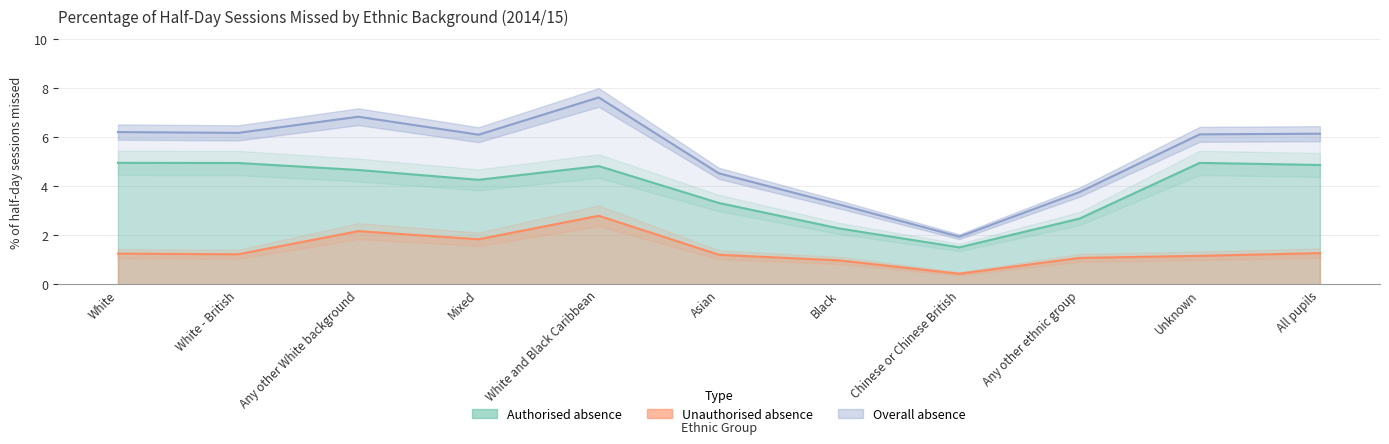

Where does the Authorised absence series first go above 4?

White